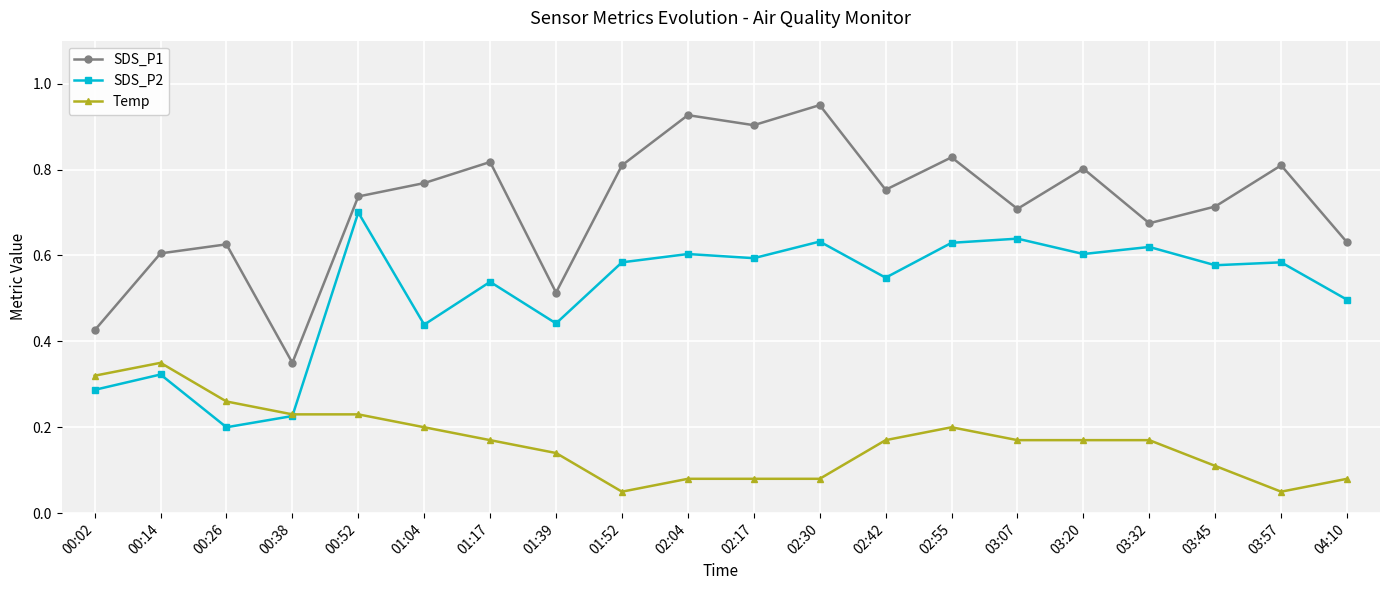

True or false: SDS_P2 and SDS_P1 cross at least once.

False